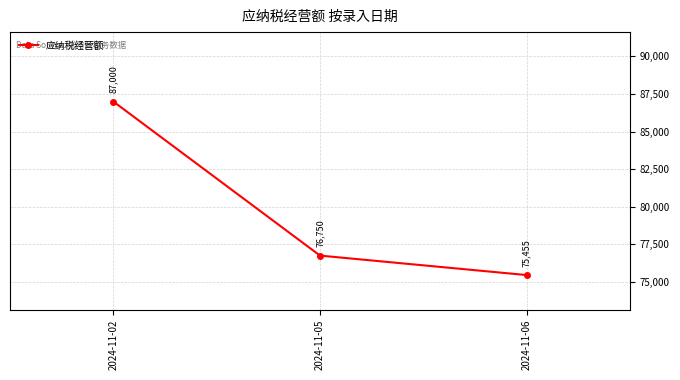

Which category has the highest value across all series?

2024-11-02